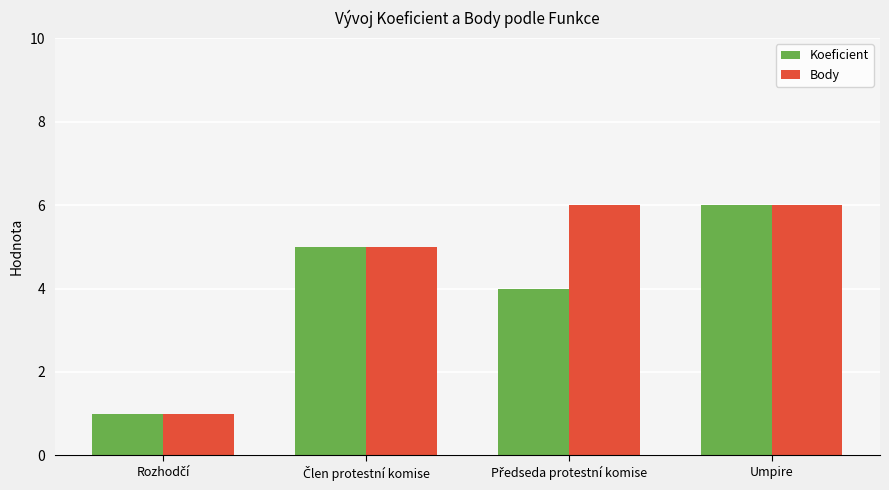

Is it true that Koeficient equals 6 at Umpire?

True